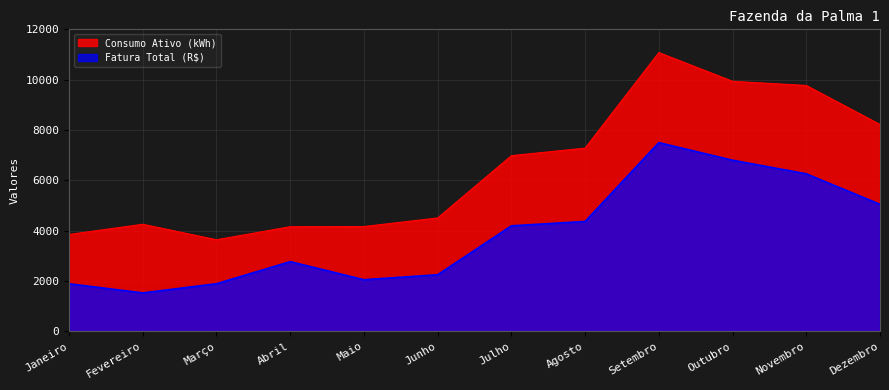

Reading left to right, transcribe all the data shown in this chart.

Fatura Total (R$): Janeiro=1886.4	Fevereiro=1523.2	Março=1888.3	Abril=2766.3	Maio=2048.5	Junho=2245.5	Julho=4190.0	Agosto=4363.3	Setembro=7497.3	Outubro=6797.9	Novembro=6256.9	Dezembro=5044.6
Consumo Ativo (kWh): Janeiro=3847.0	Fevereiro=4252.0	Março=3636.0	Abril=4155.0	Maio=4162.0	Junho=4503.0	Julho=6979.0	Agosto=7279.0	Setembro=11076.0	Outubro=9934.0	Novembro=9768.0	Dezembro=8217.0